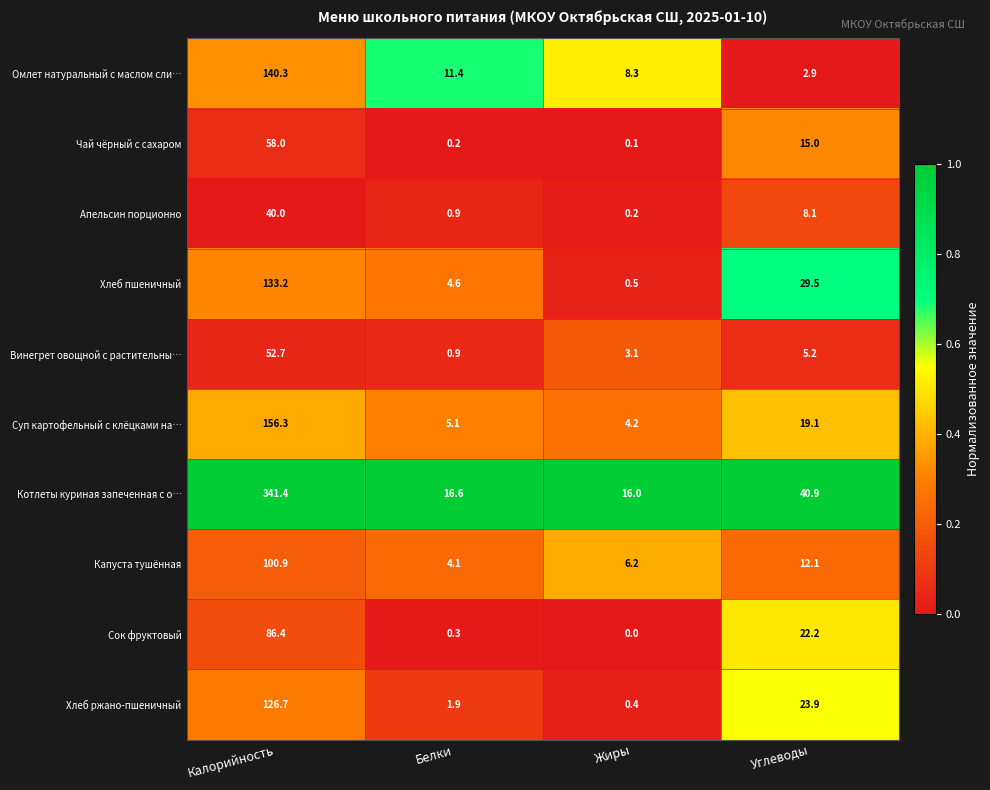

List the series in order of their peak value, lowest first.

Апельсин порционно, Винегрет овощной с растительны…, Чай чёрный с сахаром, Сок фруктовый, Капуста тушённая, Хлеб ржано-пшеничный, Хлеб пшеничный, Омлет натуральный с маслом сли…, Суп картофельный с клёцками на…, Котлеты куриная запеченная с о…